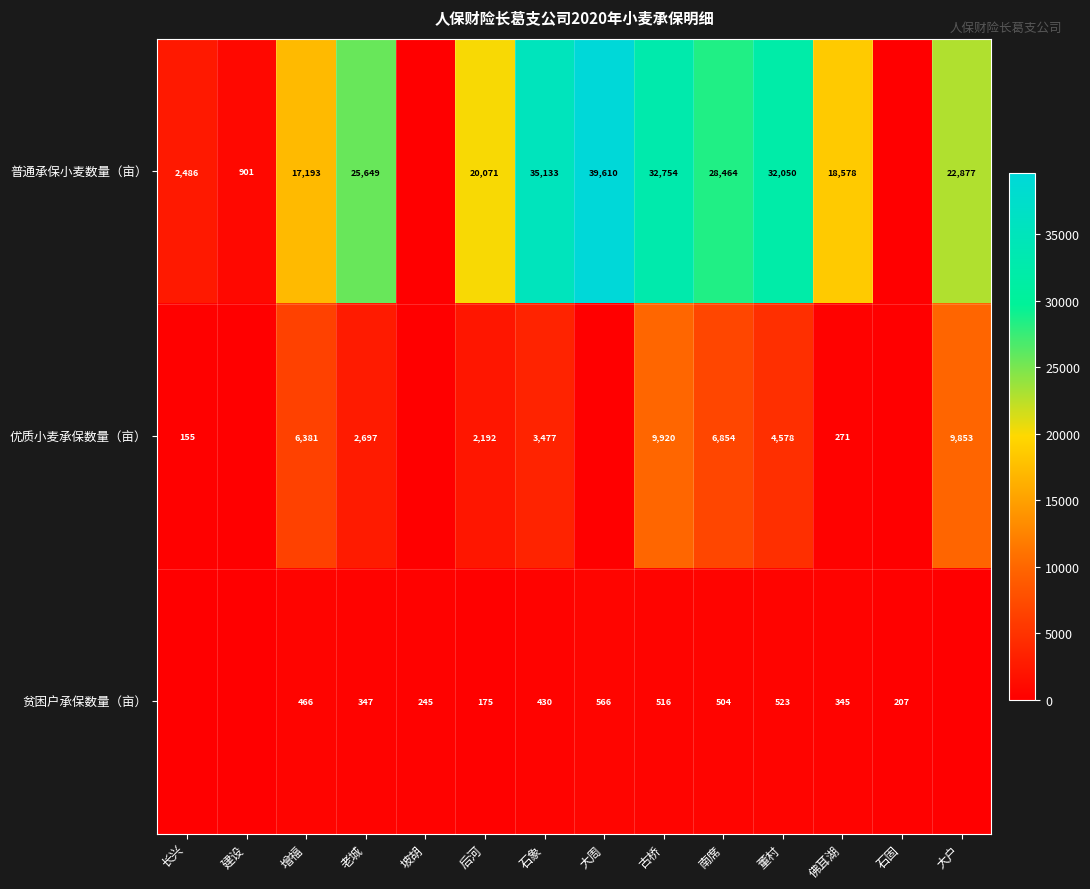

What is the spread (max minus min) of values at 古桥?

32238